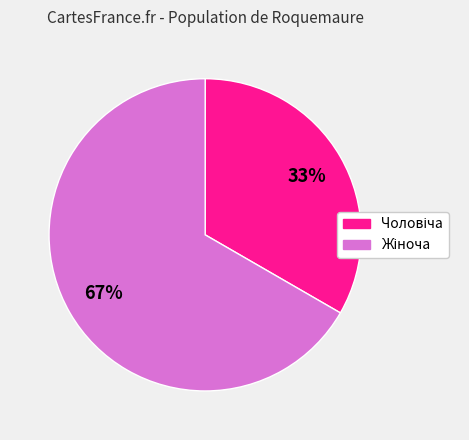

To the nearest percent, what is the average slice percentage?

50%